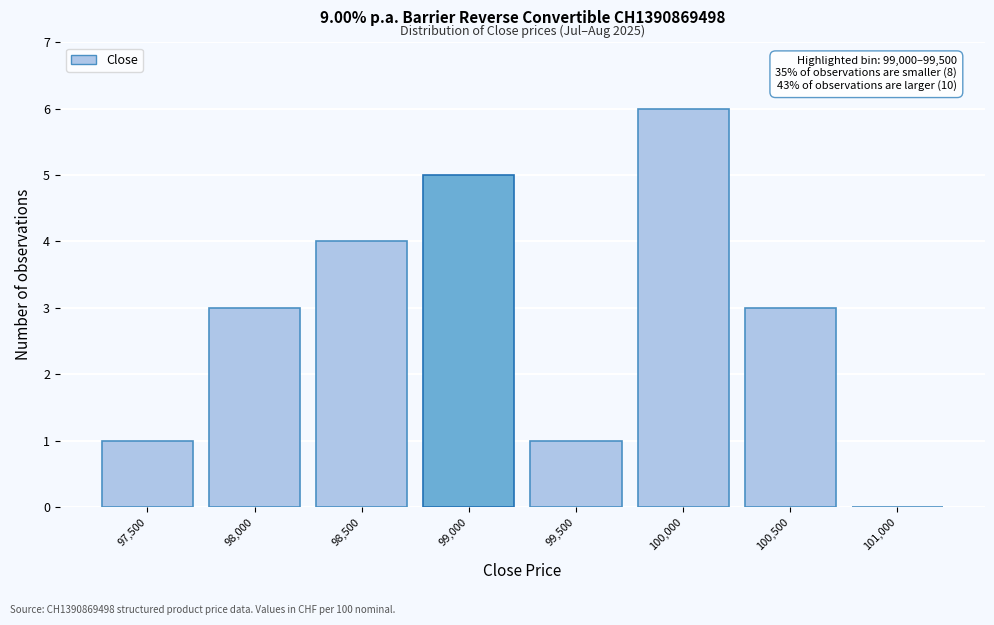

Reading left to right, list all the values displayed in this chart.

97,500=1	98,000=3	98,500=4	99,000=5	99,500=1	100,000=6	100,500=3	101,000=0